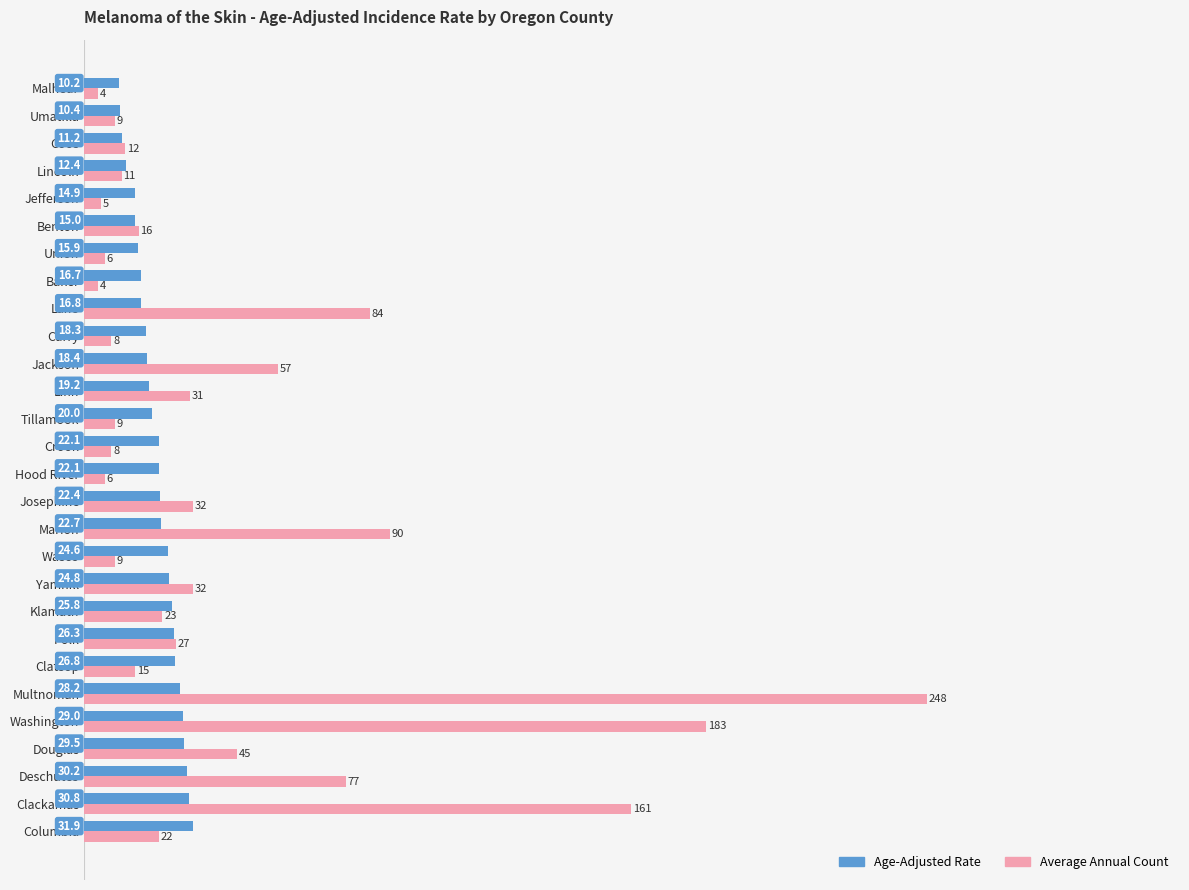

Where is Average Annual Count nearest to the value 126?

Clackamas